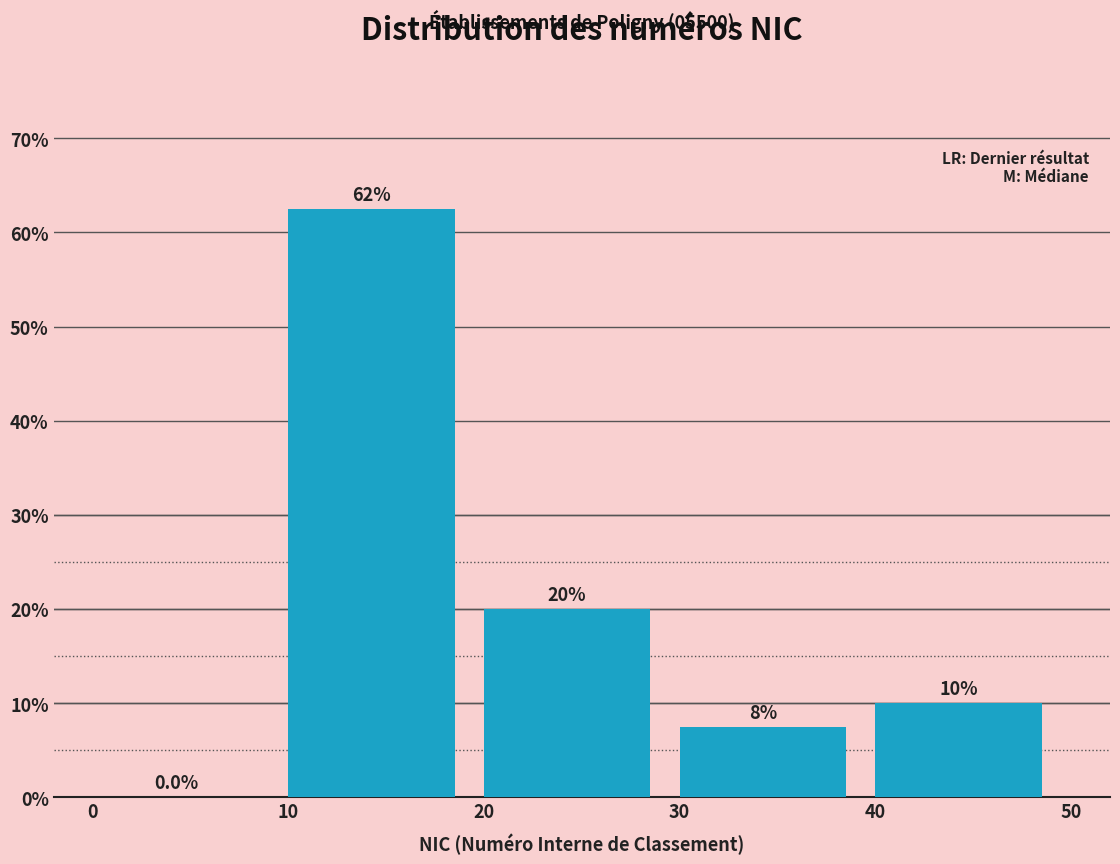

Which range on the x-axis has the tallest bar?

10 to 20